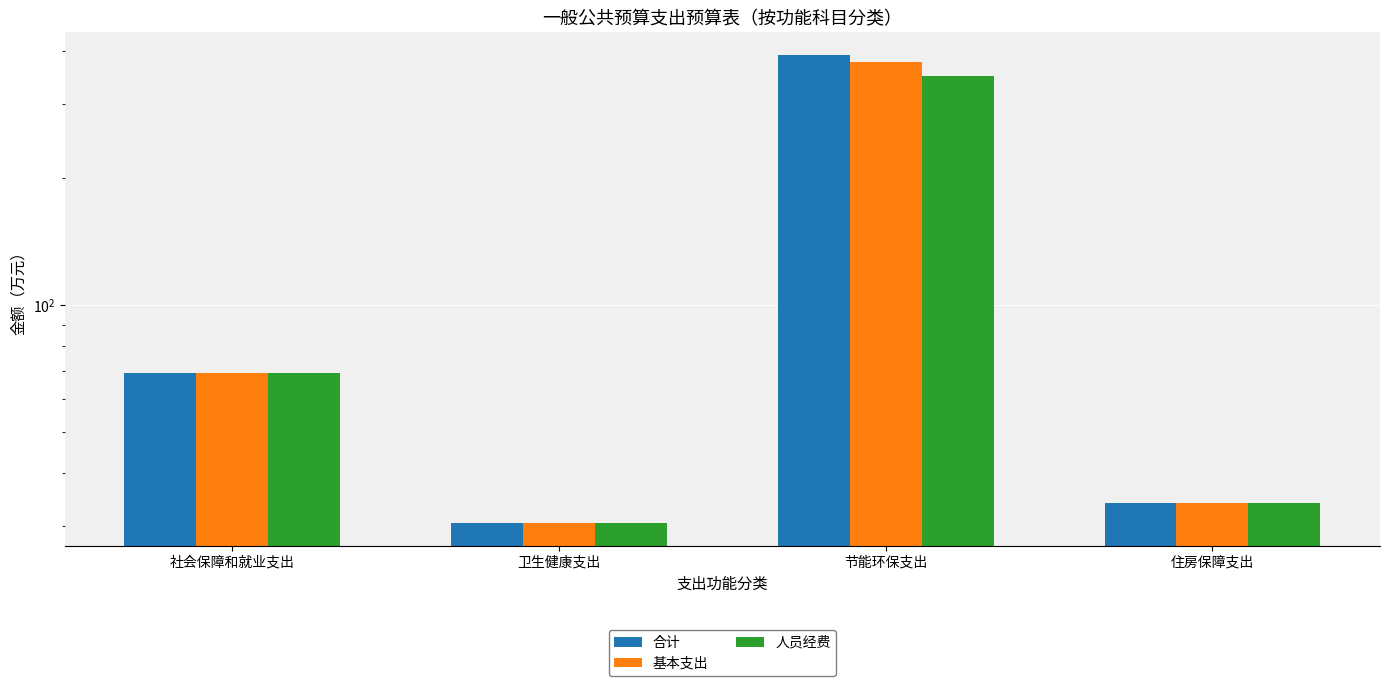

What is the value of the 合计 bar at the 3rd from the left?

390.5